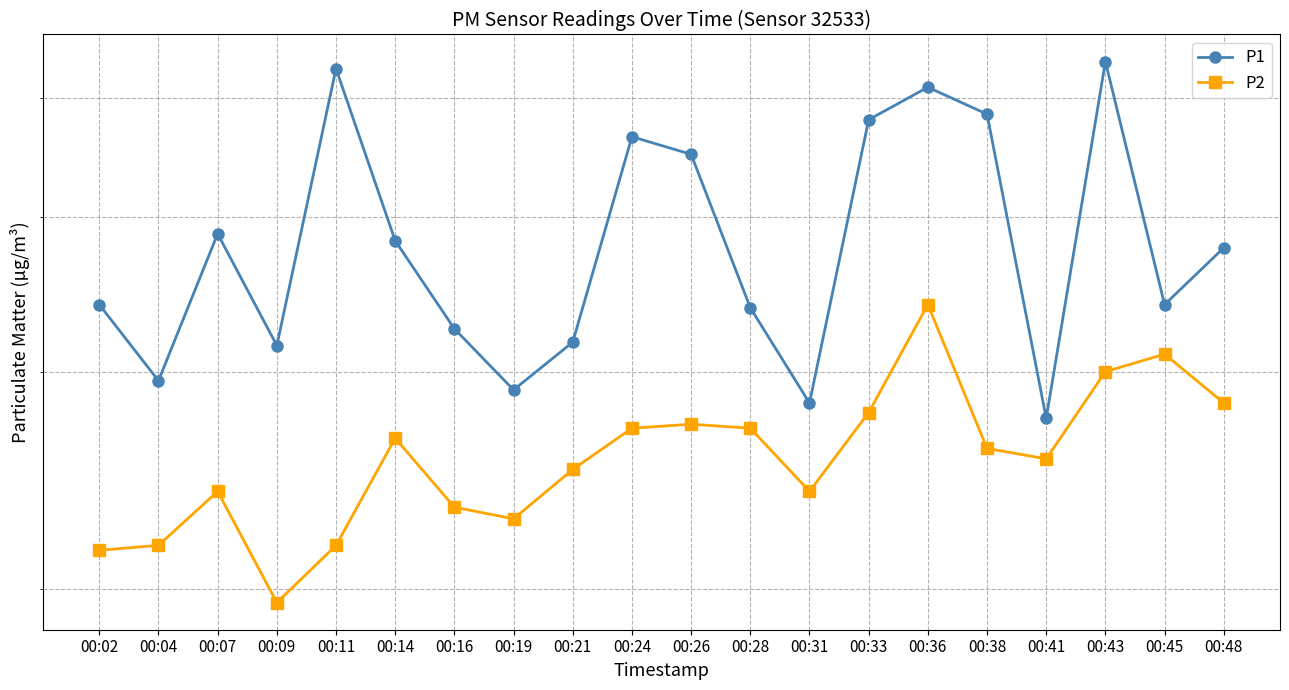

What value does the P2 series have at 00:36?

3.4